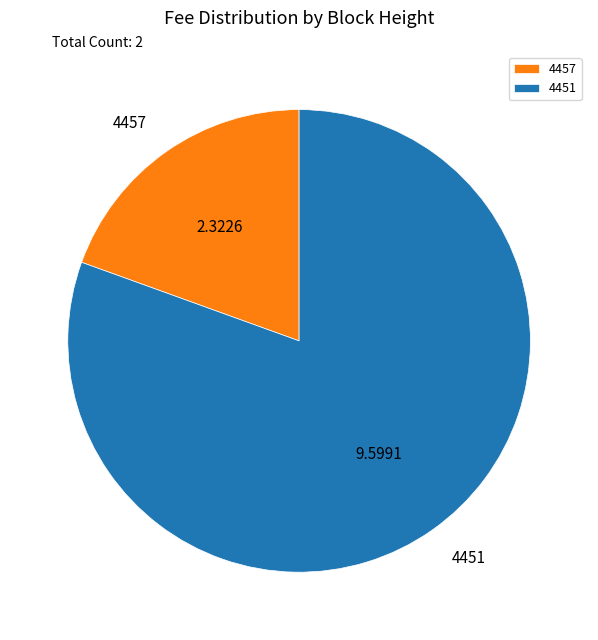

Does any single category account for the majority?

Yes